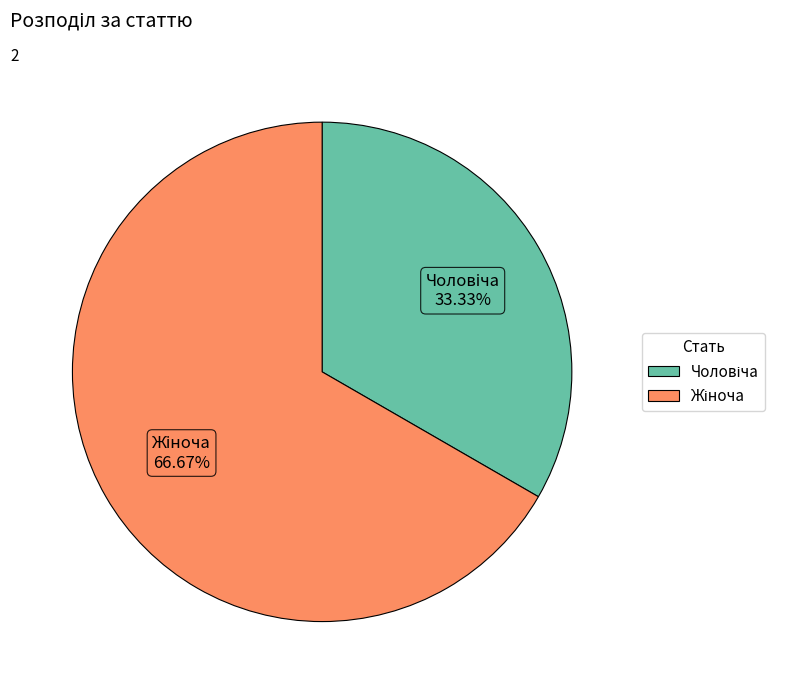

Is there a majority slice in this chart?

Yes